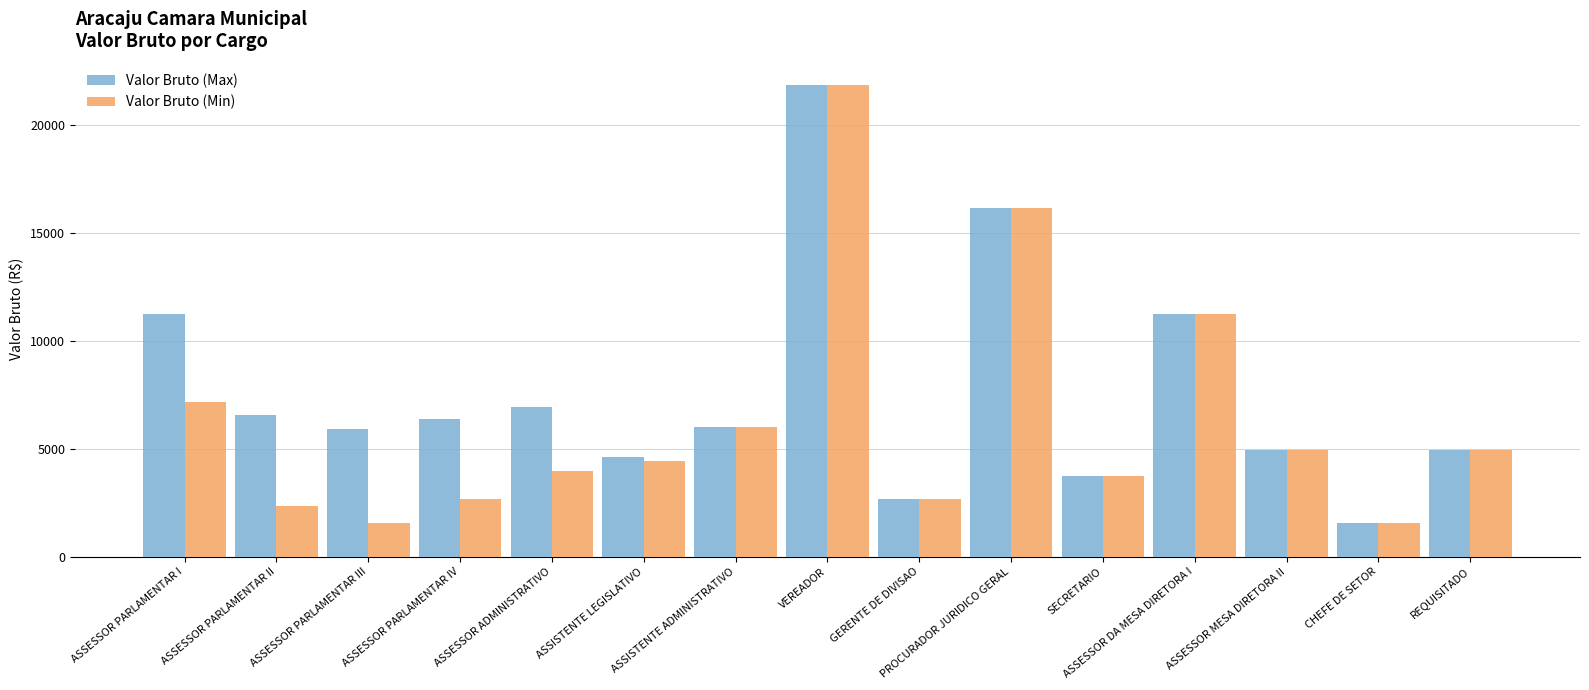

What is the label of the 7th bar from the left?

ASSISTENTE ADMINISTRATIVO